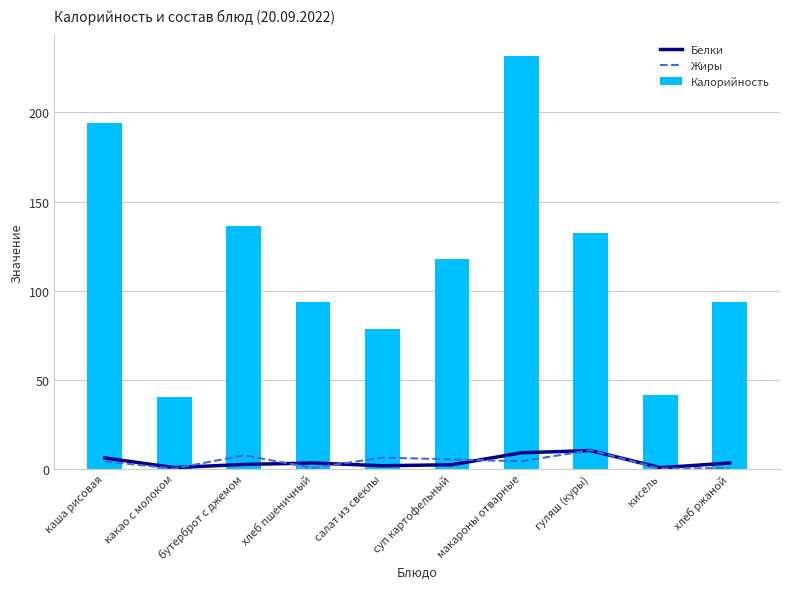

What is the difference between the Жиры values at бутерброт с джемом and каша рисовая?

3.4